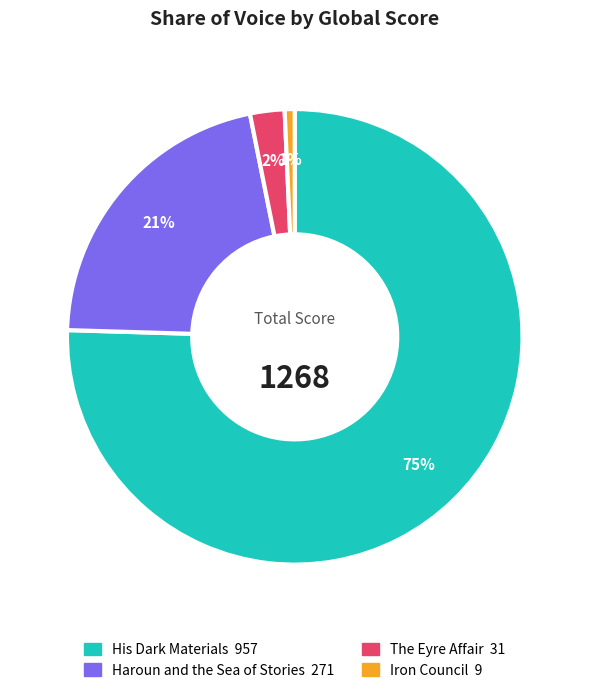

Does His Dark Materials represent more than half of the total?

Yes